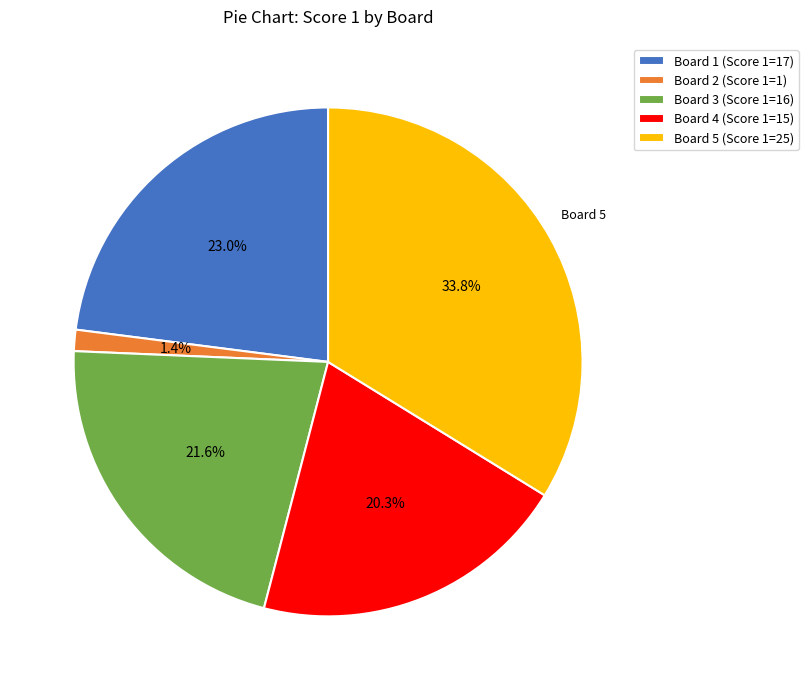

Which slice is the smallest?

Board 2